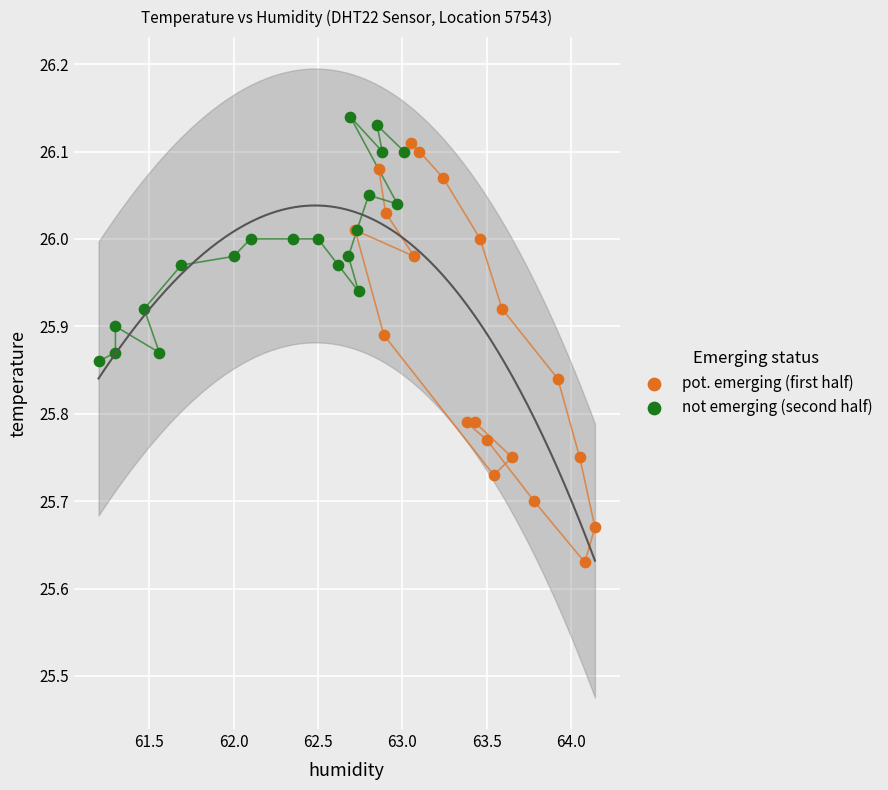

Which series has the largest Y range (max minus min)?

pot. emerging (first half)